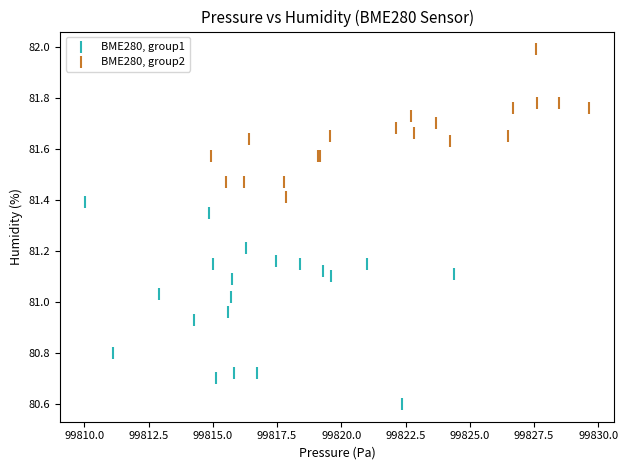

Which series contains the lowest Y value?

BME280, group1